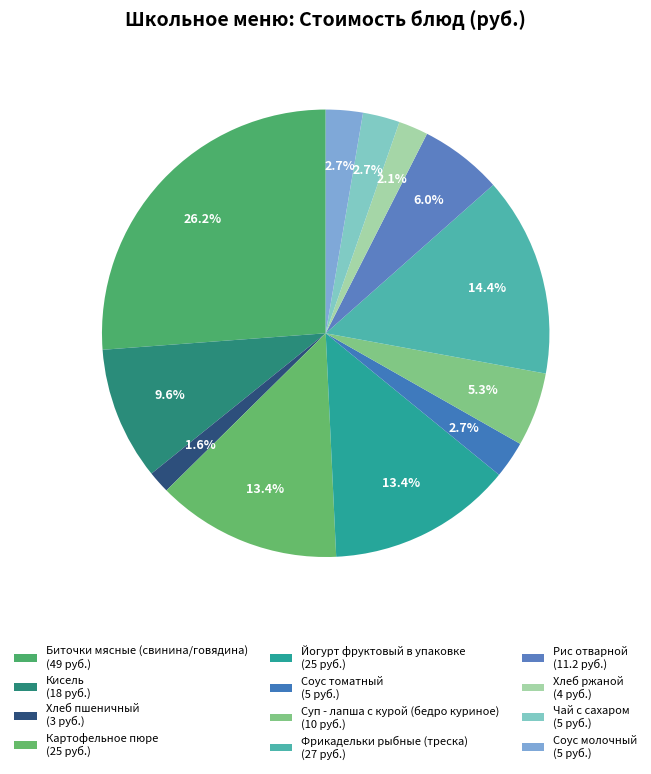

Count the number of slices in the pie.

12